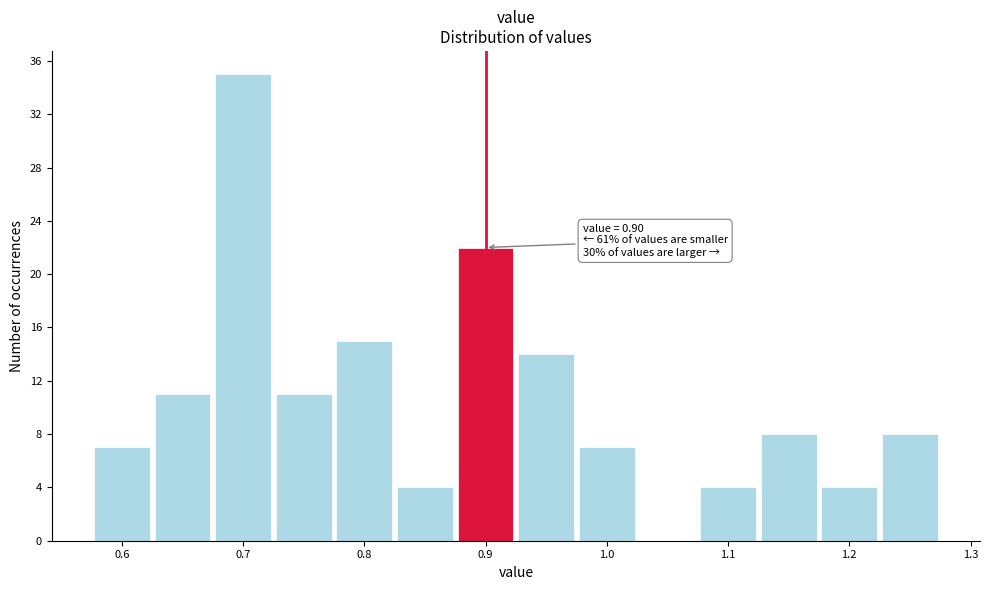

Which range on the x-axis has the tallest bar?

0.675 to 0.725